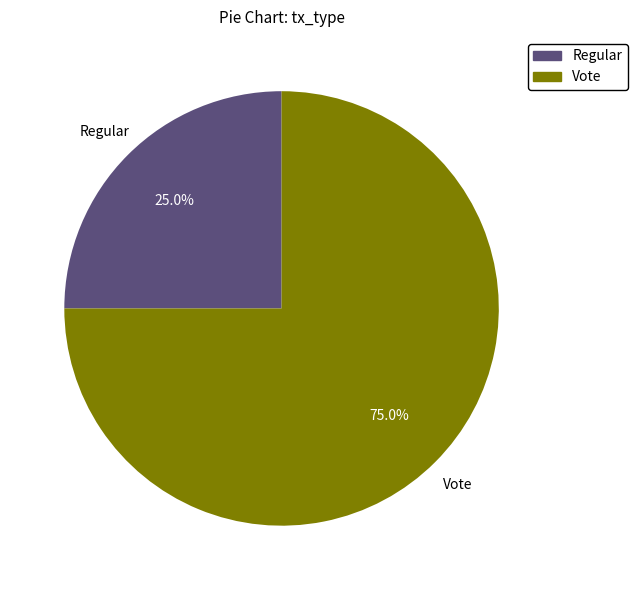

What is the smallest slice in the pie chart?

Regular